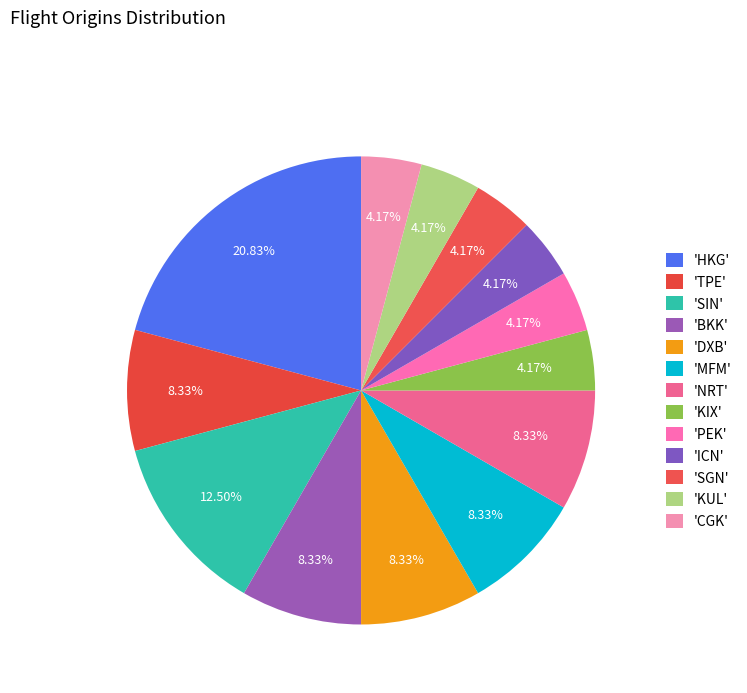

How many slices are in this pie chart?

13